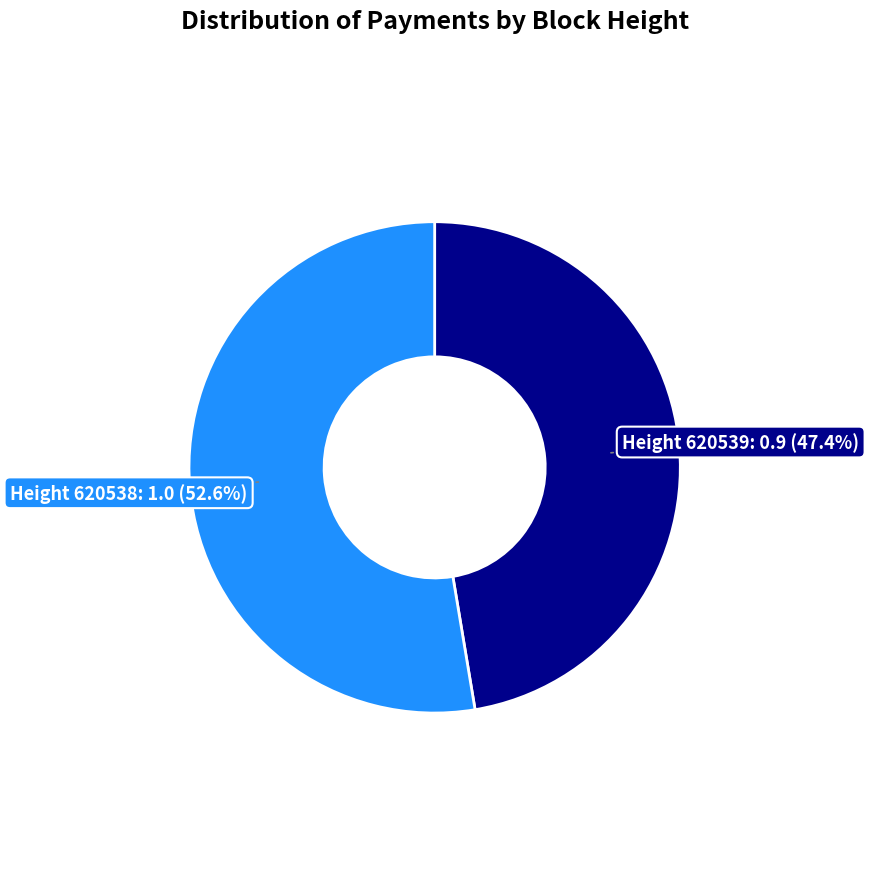

Is there any slice that represents more than half of the pie?

Yes